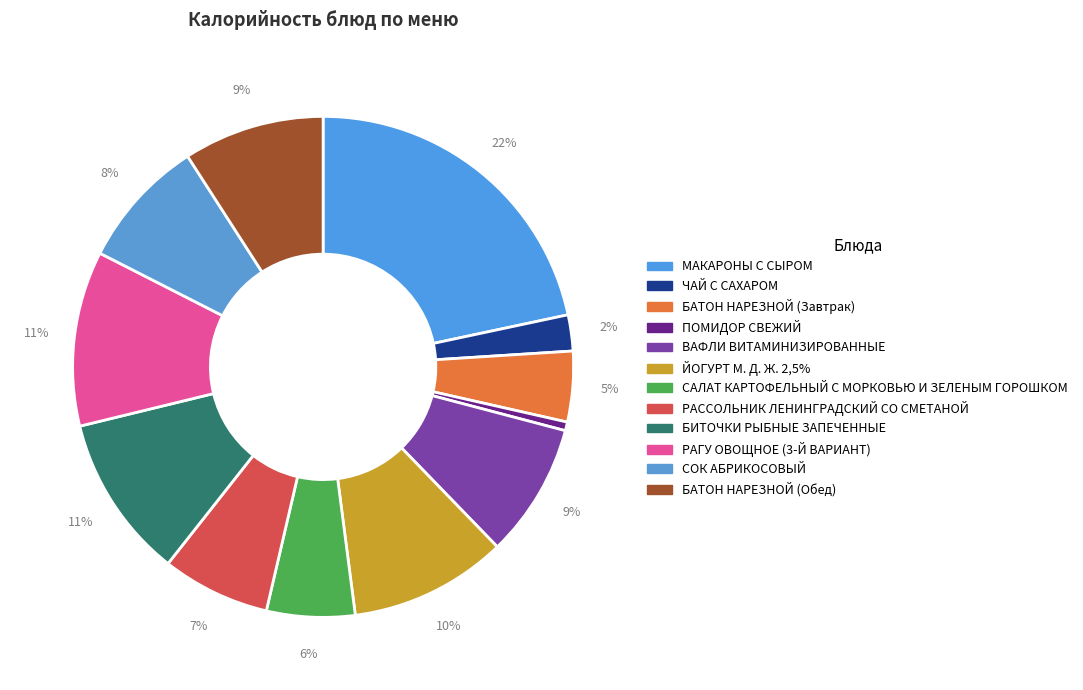

What is the largest slice in the pie chart?

МАКАРОНЫ С СЫРОМ